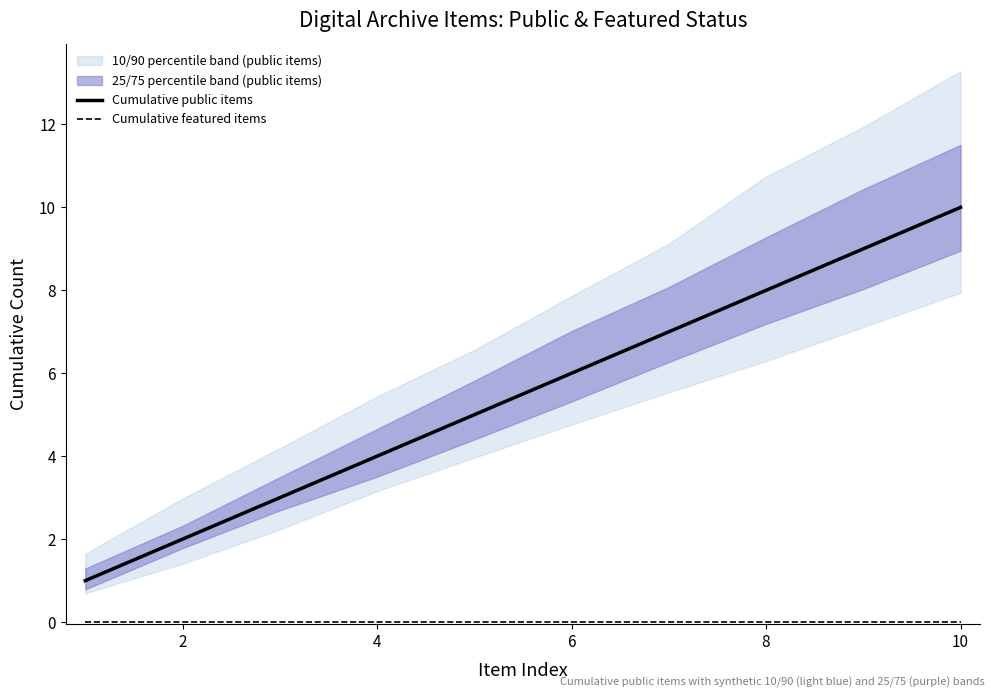

The value of Cumulative public items at 2 is 1. True or false?

False